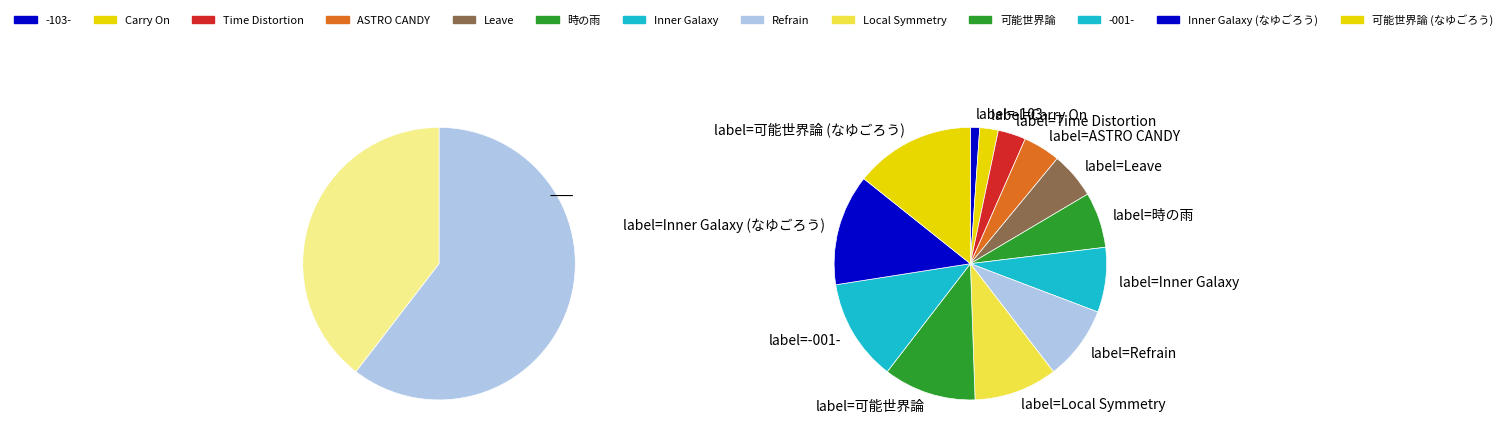

Is there any slice that represents more than half of the pie?

No